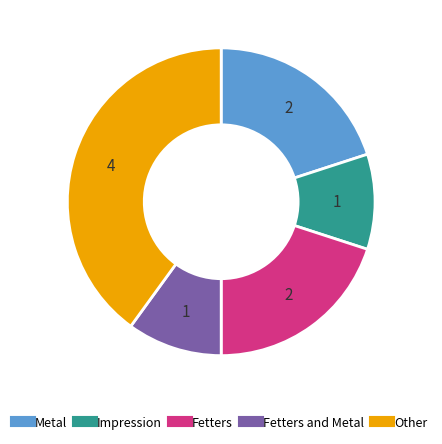

Is there any slice that represents more than half of the pie?

No